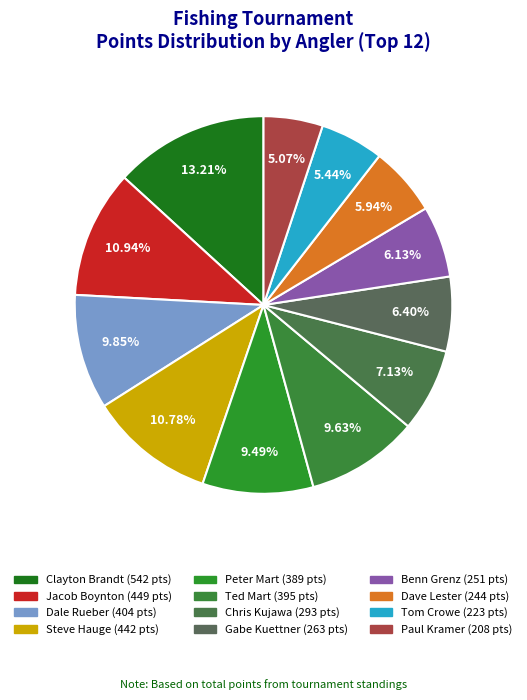

True or false: Steve Hauge accounts for 11% of the total.

True